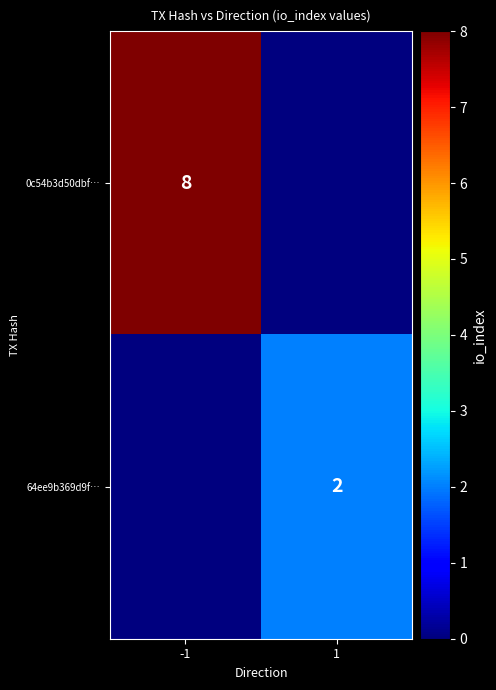

Is the value of 0c54b3d50dbf… at -1 greater than the value of 64ee9b369d9f… at 1?

Yes